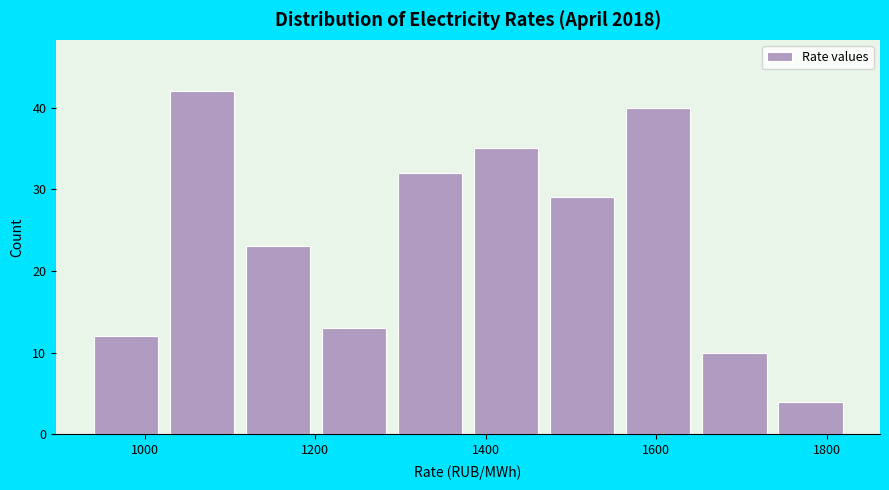

Reading left to right, list every bar in this chart as the range it spans on the x-axis followed by its height. Neither the bar edges nor the heights are printed on the chart, so give them approximately, as read against the axes.

940 to 1020: 12
1020 to 1120: 42
1120 to 1200: 23
1200 to 1300: 13
1300 to 1380: 32
1380 to 1460: 35
1460 to 1560: 29
1560 to 1640: 40
1640 to 1740: 10
1740 to 1820: 4